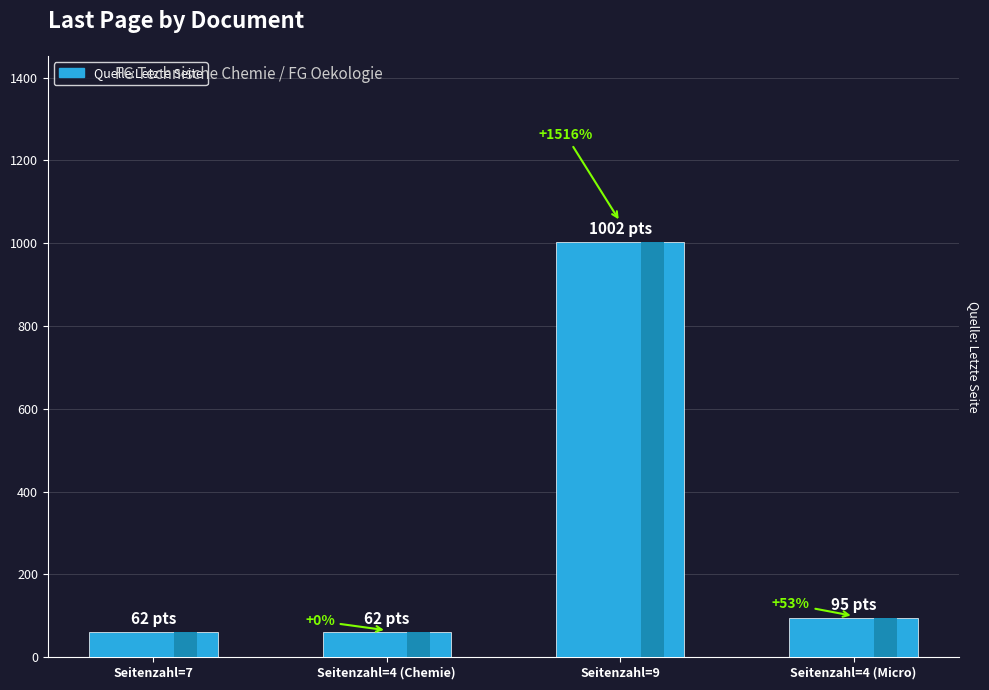

At which category does the chart reach its minimum across all series?

Seitenzahl=7